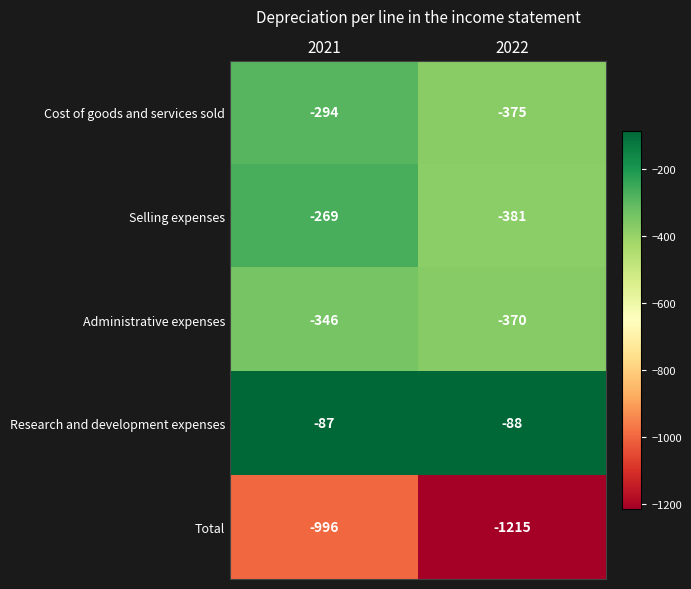

What is the spread (max minus min) of values at 2022?

1127